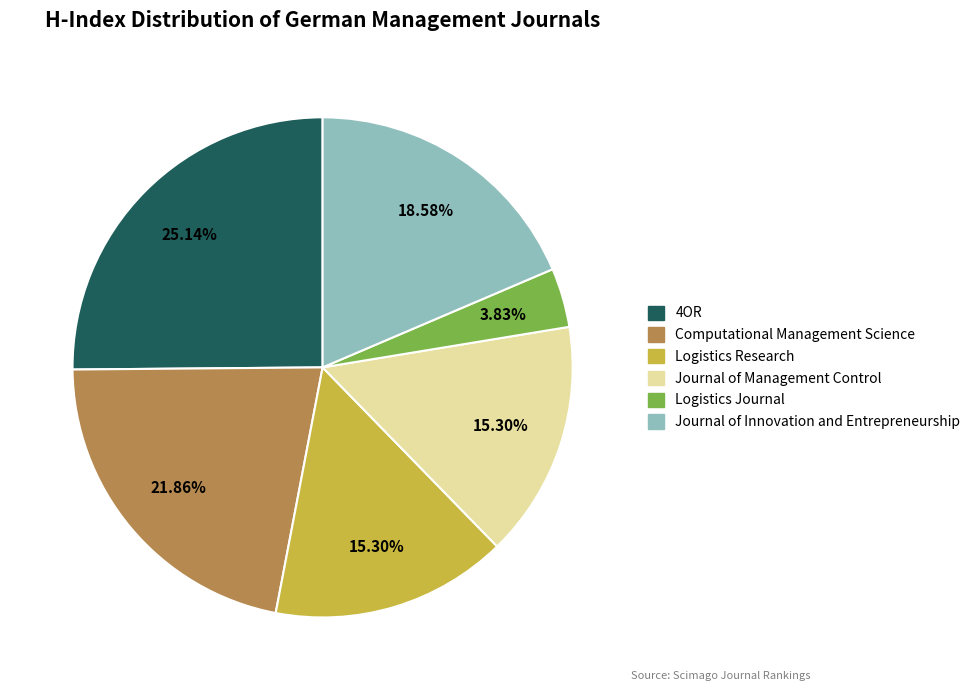

To the nearest percent, what percentage of the pie is 4OR?

25%